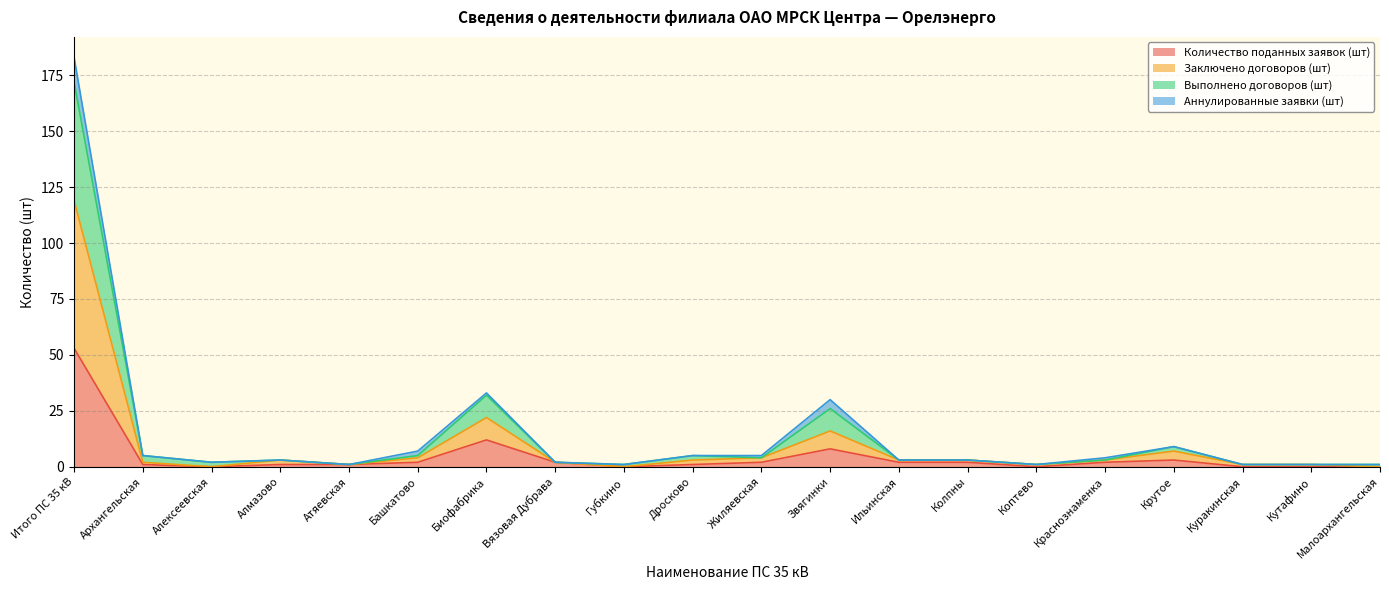

List the labels in order of Количество поданных заявок (шт) value, smallest first.

Алексеевская, Губкино, Коптево, Куракинская, Кутафино, Малоархангельская, Архангельская, Алмазово, Атяевская, Дросково, Башкатово, Вязовая Дубрава, Жиляевская, Ильинская, Колпны, Краснознаменка, Крутое, Звягинки, Биофабрика, Итого ПС 35 кВ